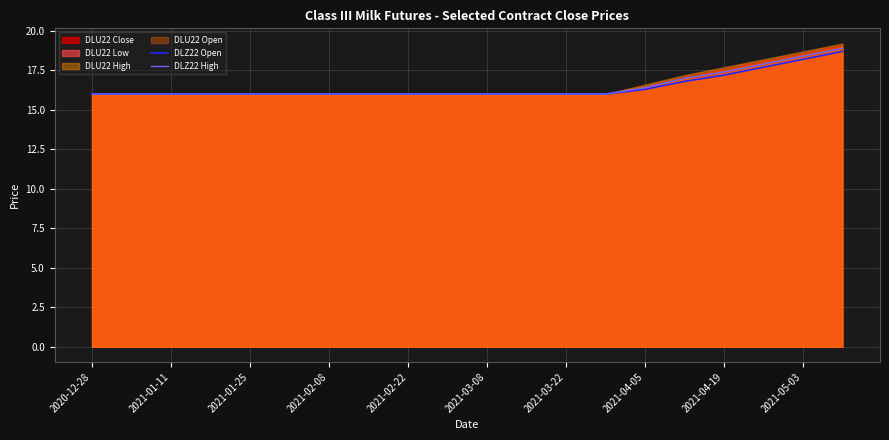

What is the maximum value for DLZ22 Open?

18.7